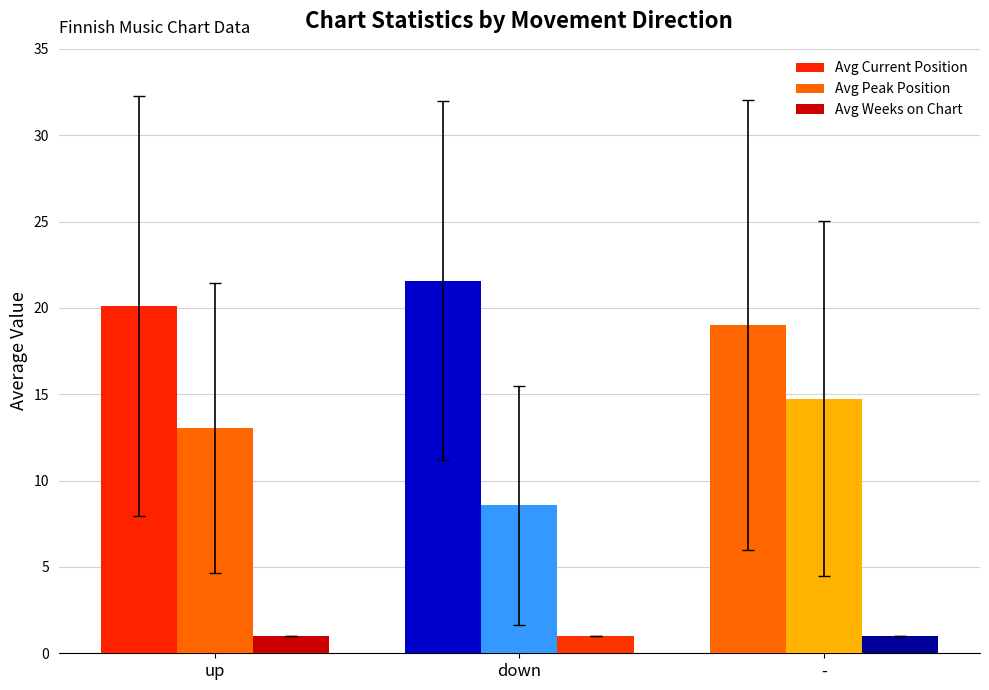

Does the chart contain any negative values?

No